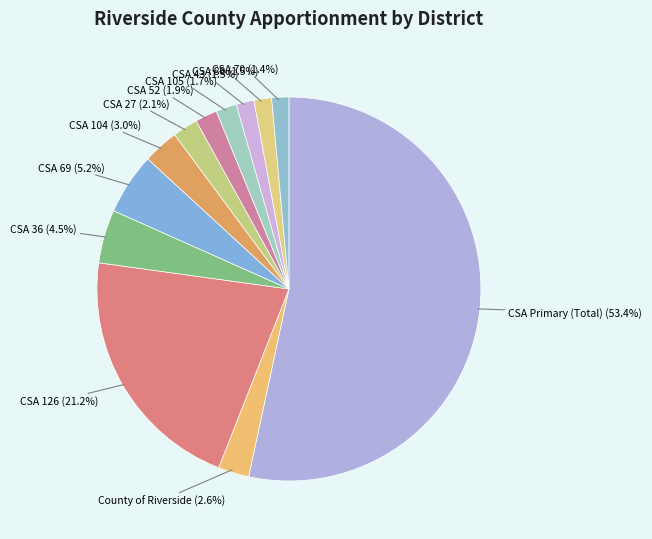

Is CSA Primary (Total) the majority of the pie?

Yes